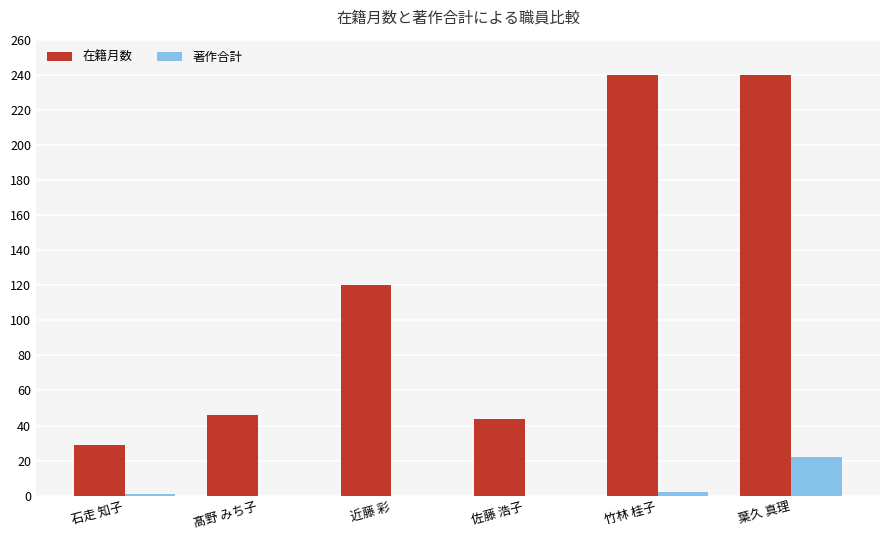

Is the value of 著作合計 at 佐藤 浩子 greater than the value of 在籍月数 at 石走 知子?

No